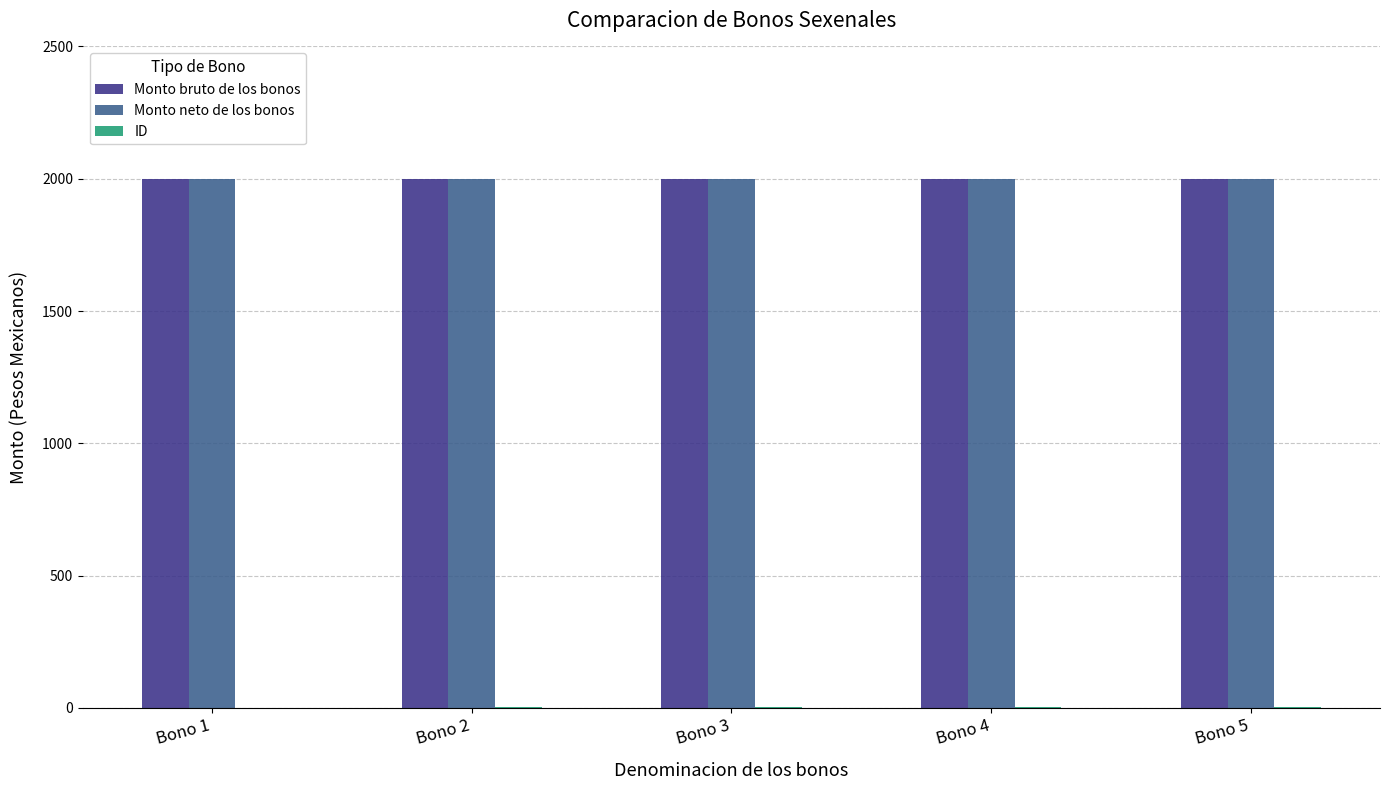

How many groups of bars are there?

5